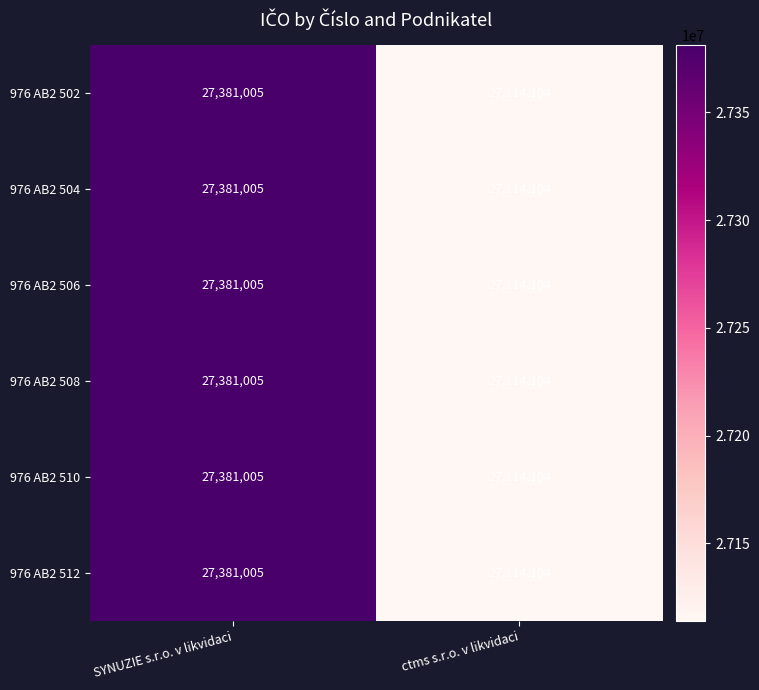

Read the 976 AB2 512 value at ctms s.r.o. v likvidaci.

27114104